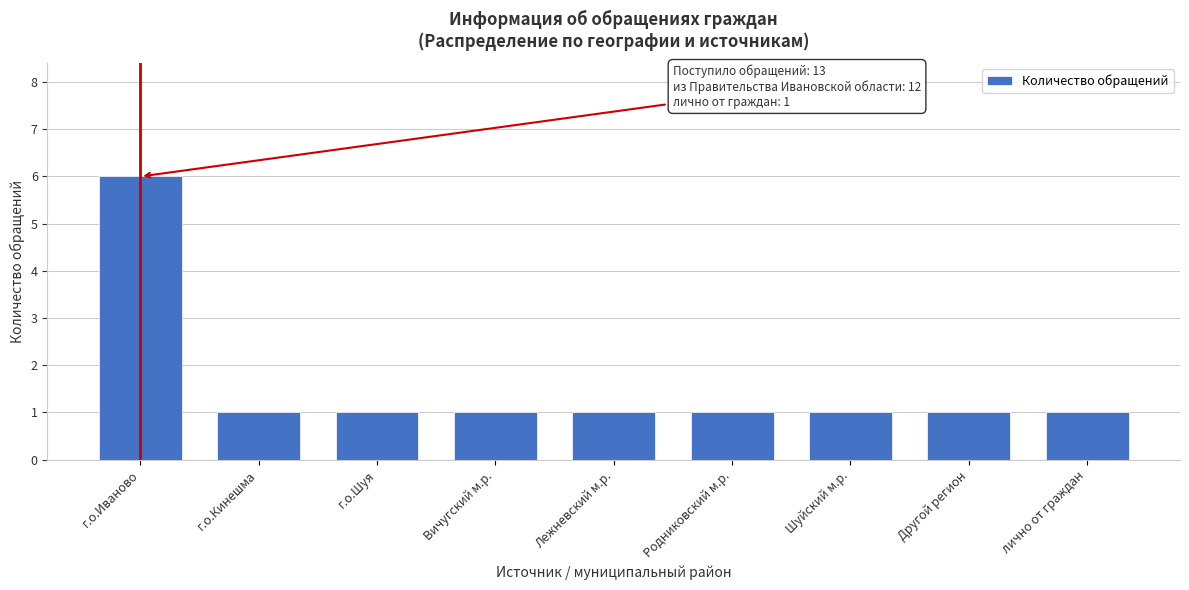

Reading left to right, transcribe all the data shown in this chart.

г.о.Иваново=6	г.о.Кинешма=1	г.о.Шуя=1	Вичугский м.р.=1	Лежневский м.р.=1	Родниковский м.р.=1	Шуйский м.р.=1	Другой регион=1	лично от граждан=1